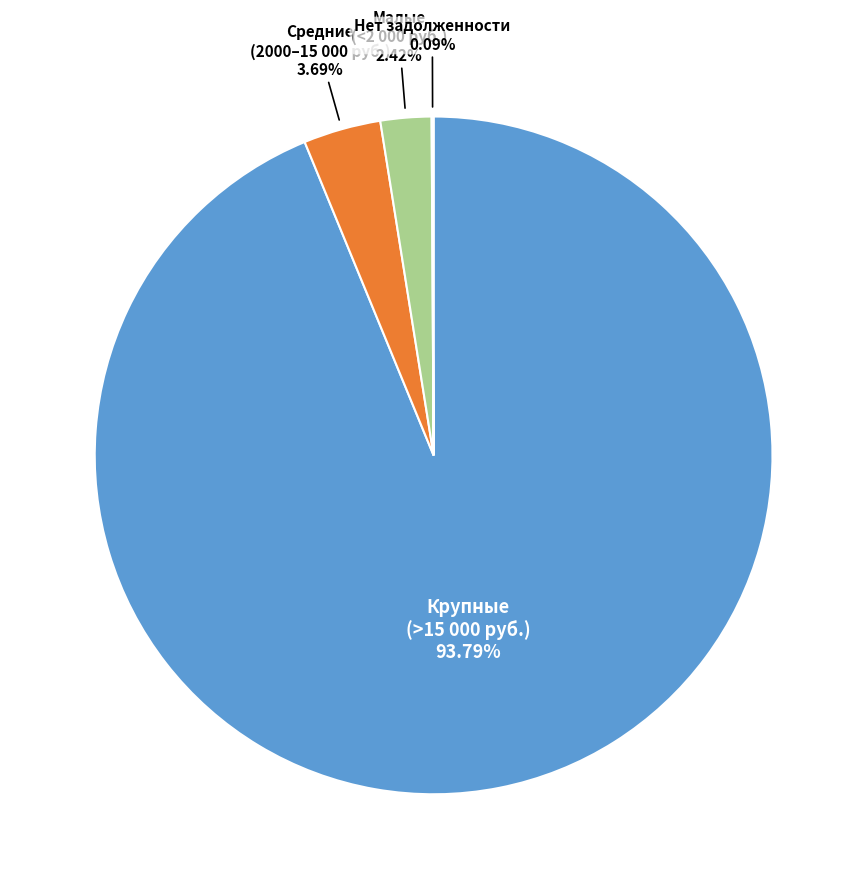

Does any single category account for the majority?

Yes